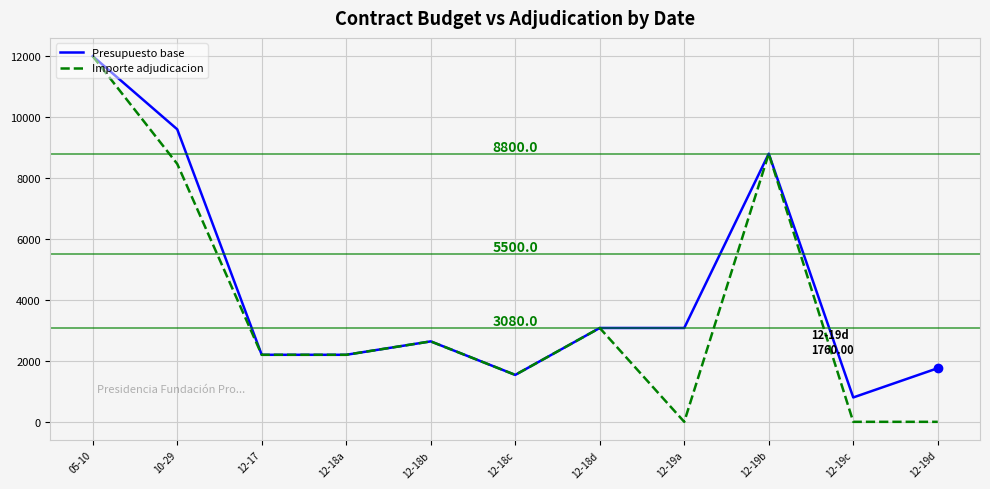

The Presupuesto base series shows 879.6 at 12-18a. True or false?

False